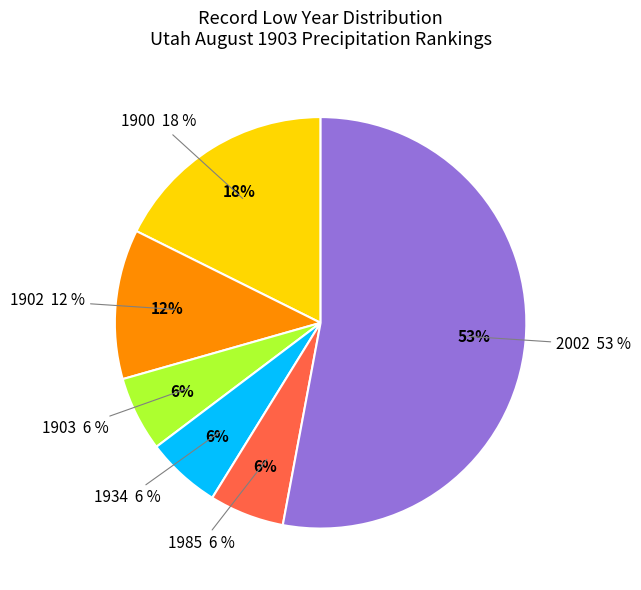

What is the largest slice in the pie chart?

2002